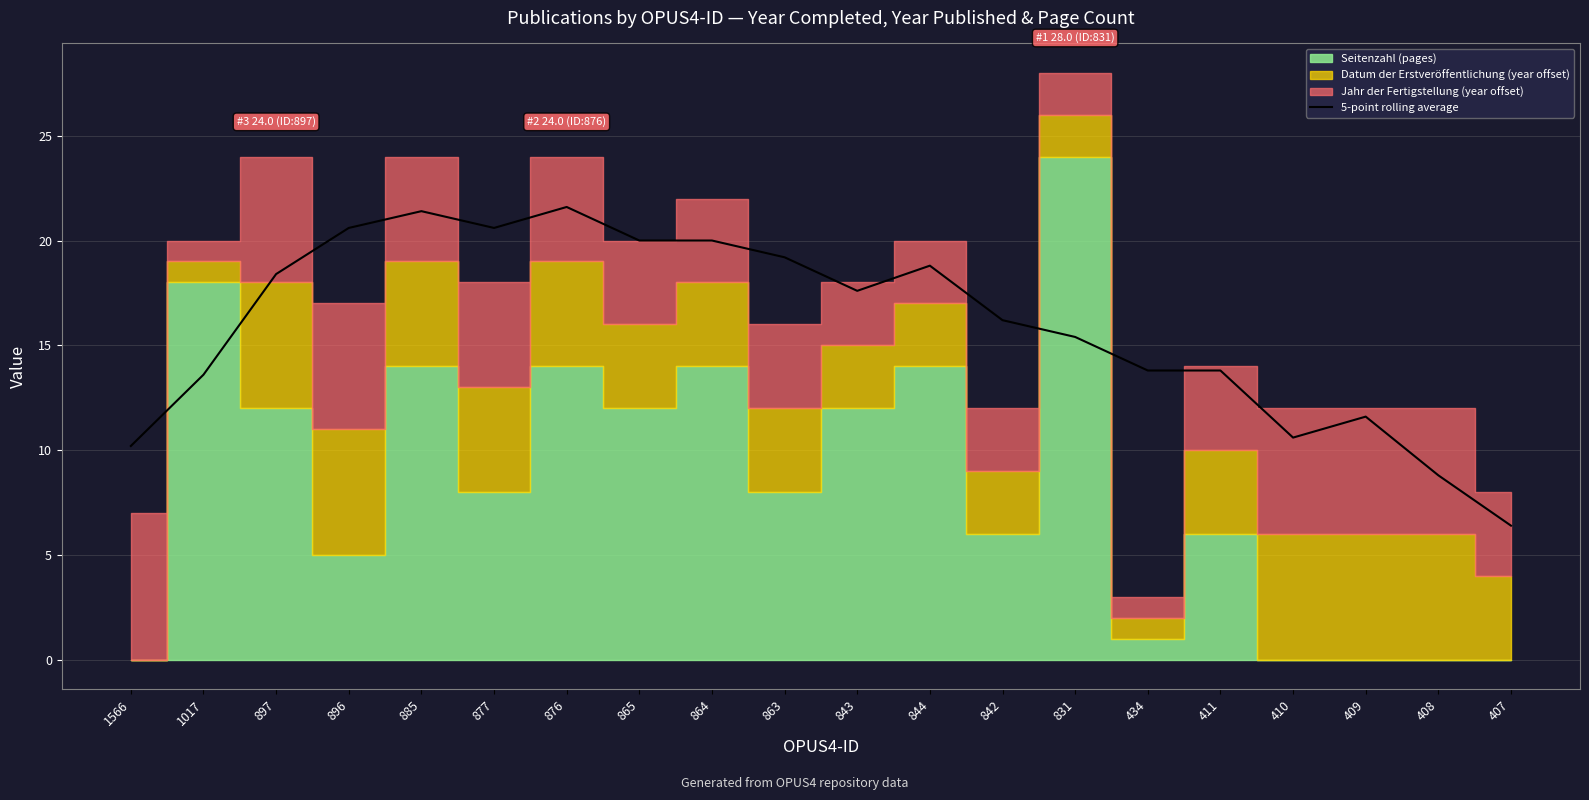

Reading left to right, what are all the values shown in this chart?

1566=10.2	1017=13.6	897=18.4	896=20.6	885=21.4	877=20.6	876=21.6	865=20.0	864=20.0	863=19.2	843=17.6	844=18.8	842=16.2	831=15.4	434=13.8	411=13.8	410=10.6	409=11.6	408=8.8	407=6.4